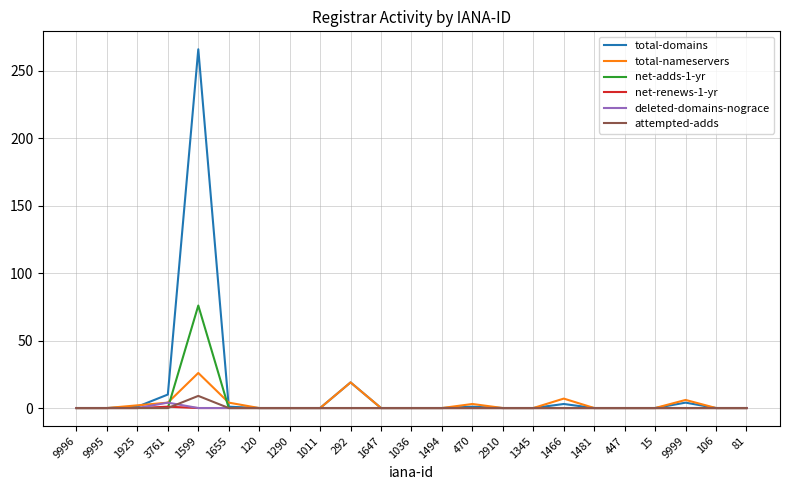

At how many categories does at least one series exceed 239?

1